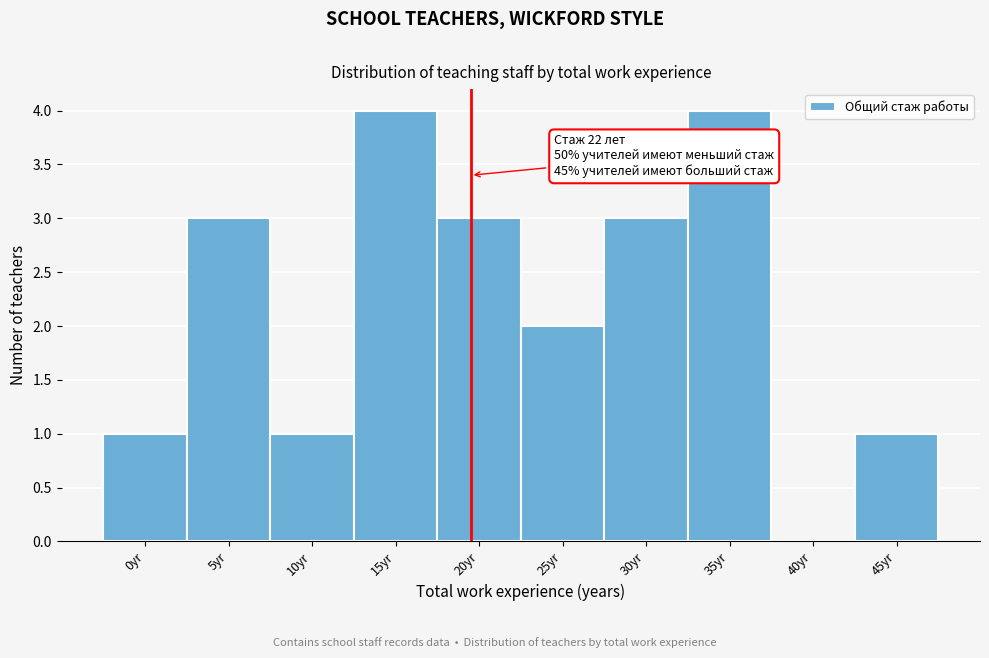

Reading left to right, transcribe all the data shown in this chart.

0yr=1	5yr=3	10yr=1	15yr=4	20yr=3	25yr=2	30yr=3	35yr=4	40yr=0	45yr=1